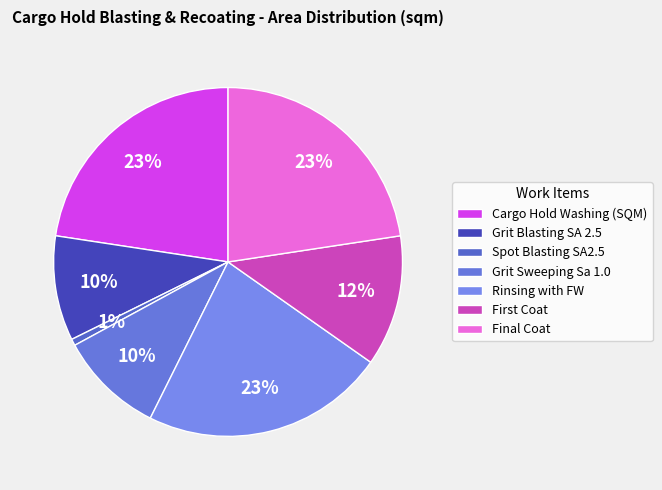

What percentage is the Final Coat slice, to the nearest percent?

23%